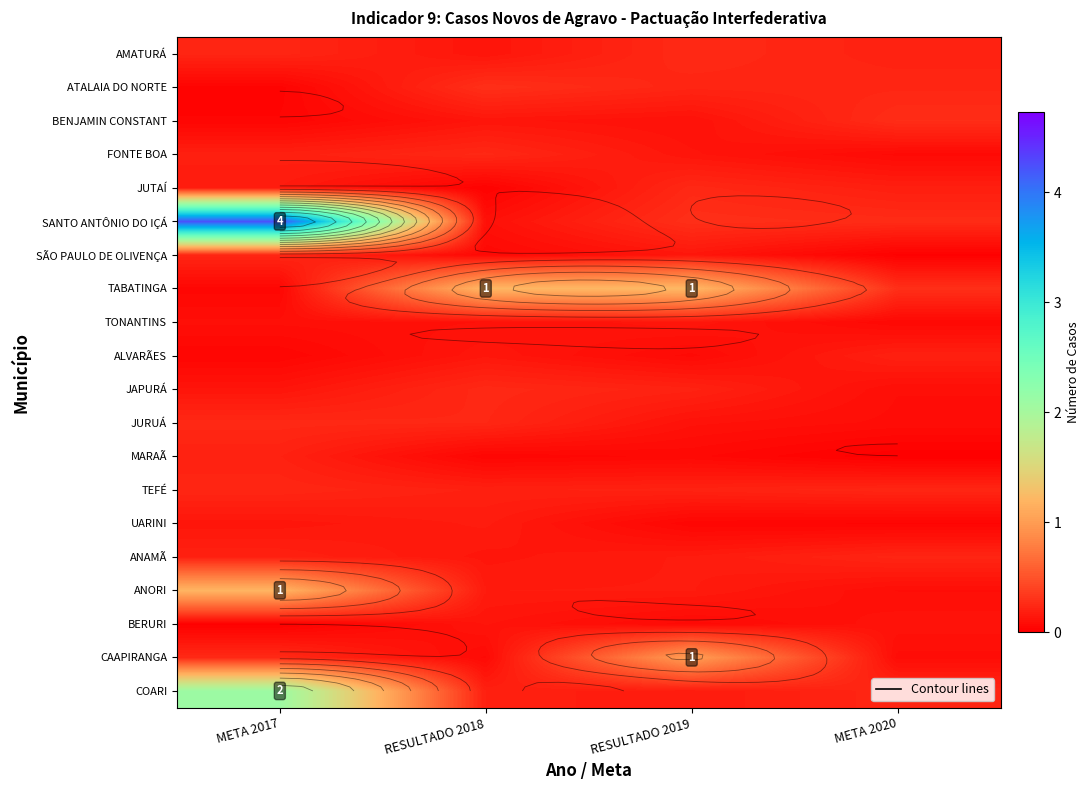

At which label does AMATURÁ reach its peak?

RESULTADO 2019